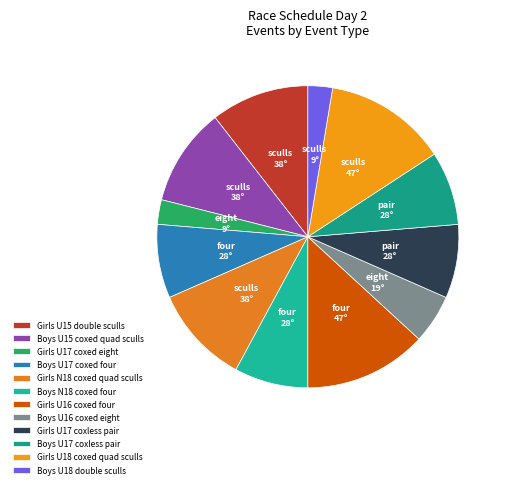

How many segments does this pie chart have?

12